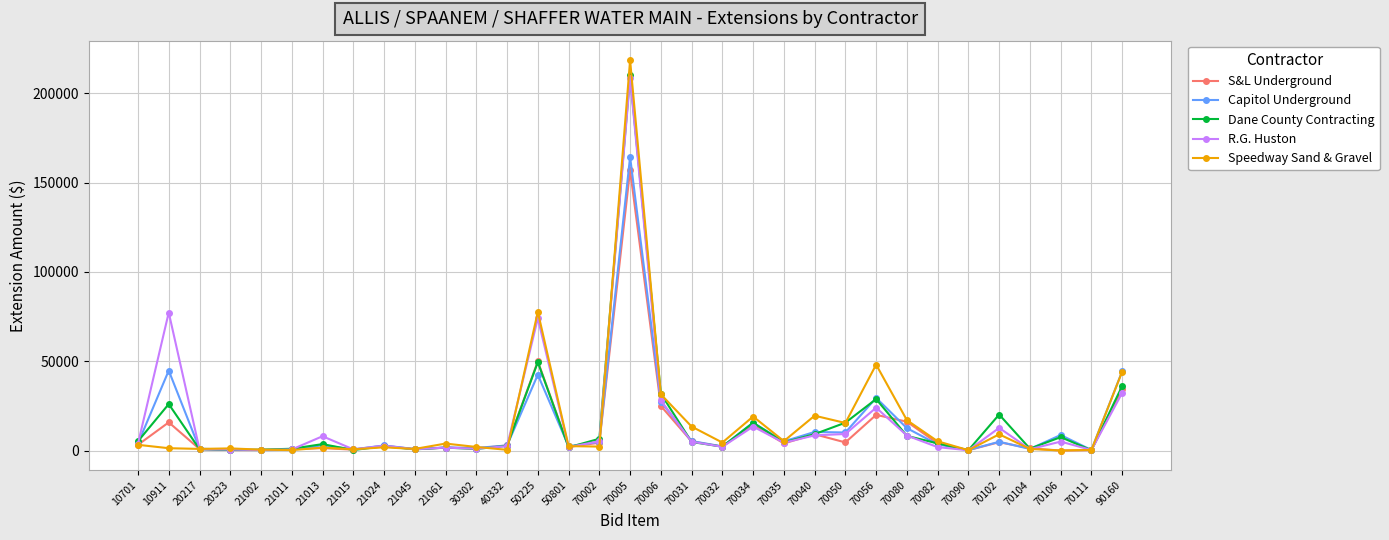

At which category is the sum across all series the highest?

70005